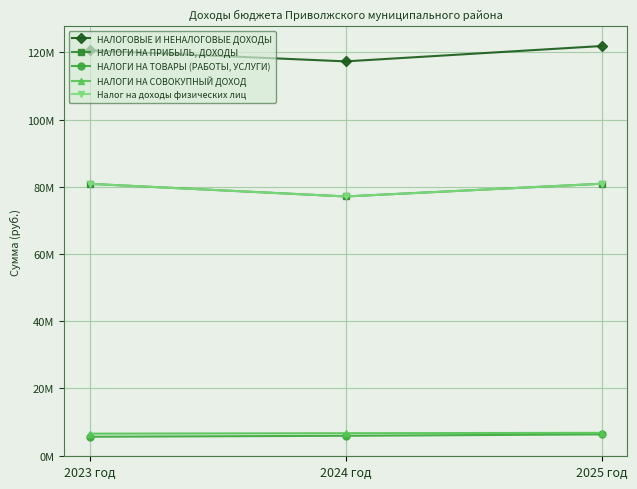

Rank the series at 2023 год from highest to lowest value.

НАЛОГОВЫЕ И НЕНАЛОГОВЫЕ ДОХОДЫ, НАЛОГИ НА ПРИБЫЛЬ, ДОХОДЫ, Налог на доходы физических лиц, НАЛОГИ НА СОВОКУПНЫЙ ДОХОД, НАЛОГИ НА ТОВАРЫ (РАБОТЫ, УСЛУГИ)